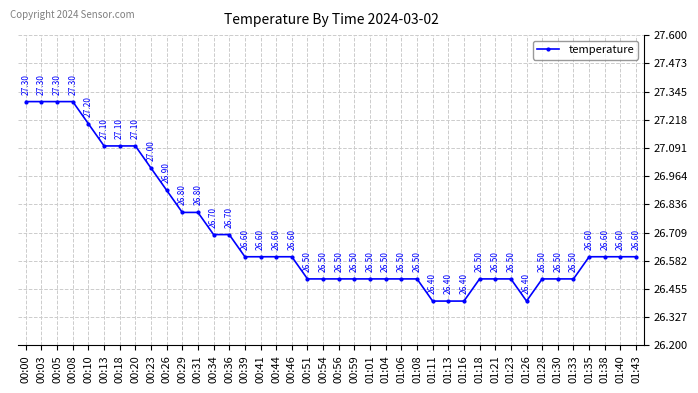

Does the chart have visible grid lines?

Yes